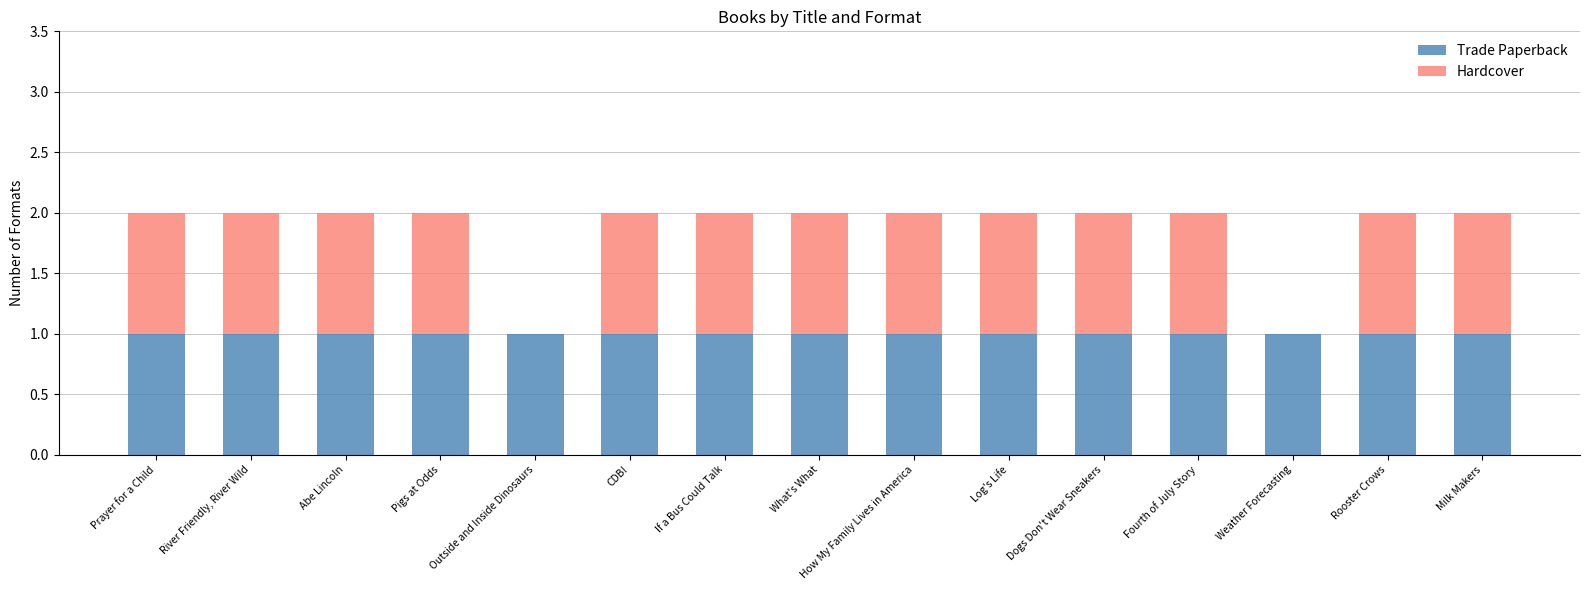

What is the sum of all Trade Paperback values?

15